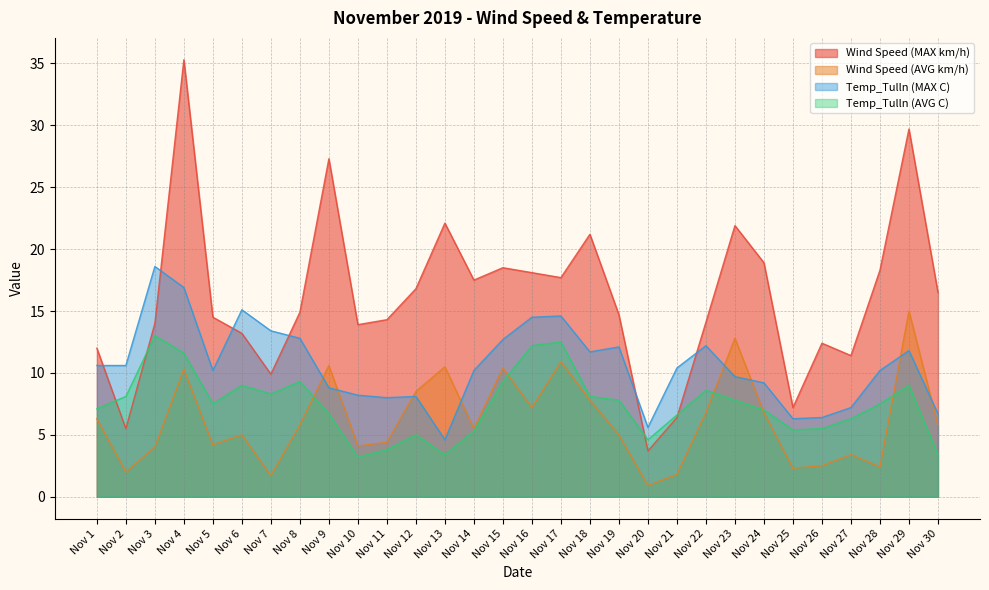

At which label does Wind Speed (AVG km/h) first exceed 5?

Nov 1